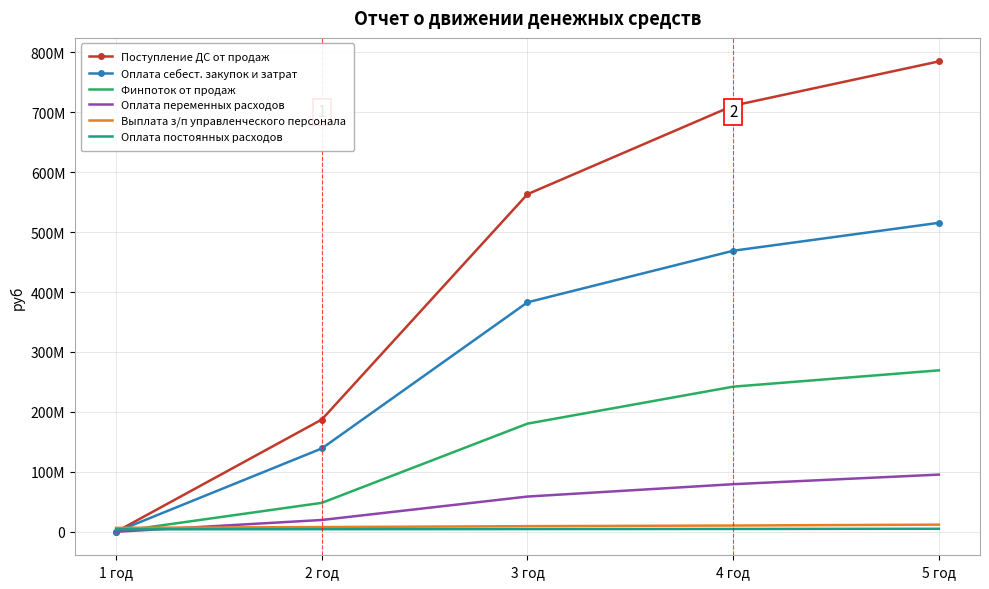

What is the difference between the maximum and minimum values in the Поступление ДС от продаж series?

784729076.2